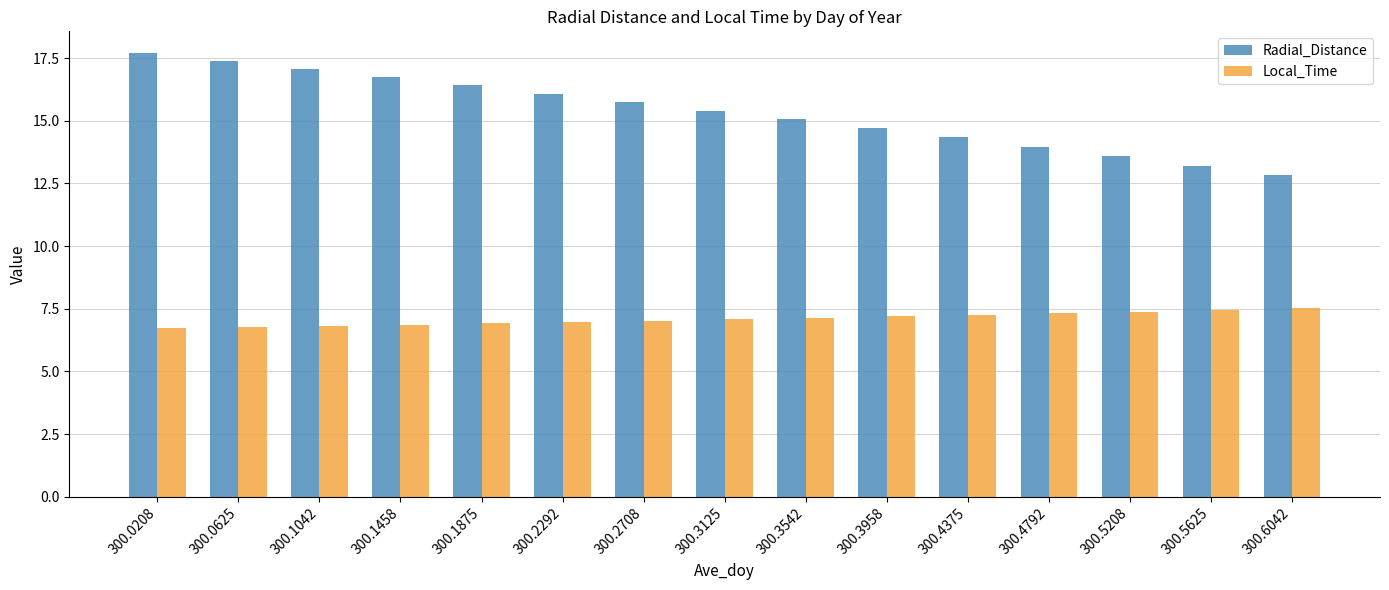

How many groups of bars are there?

15